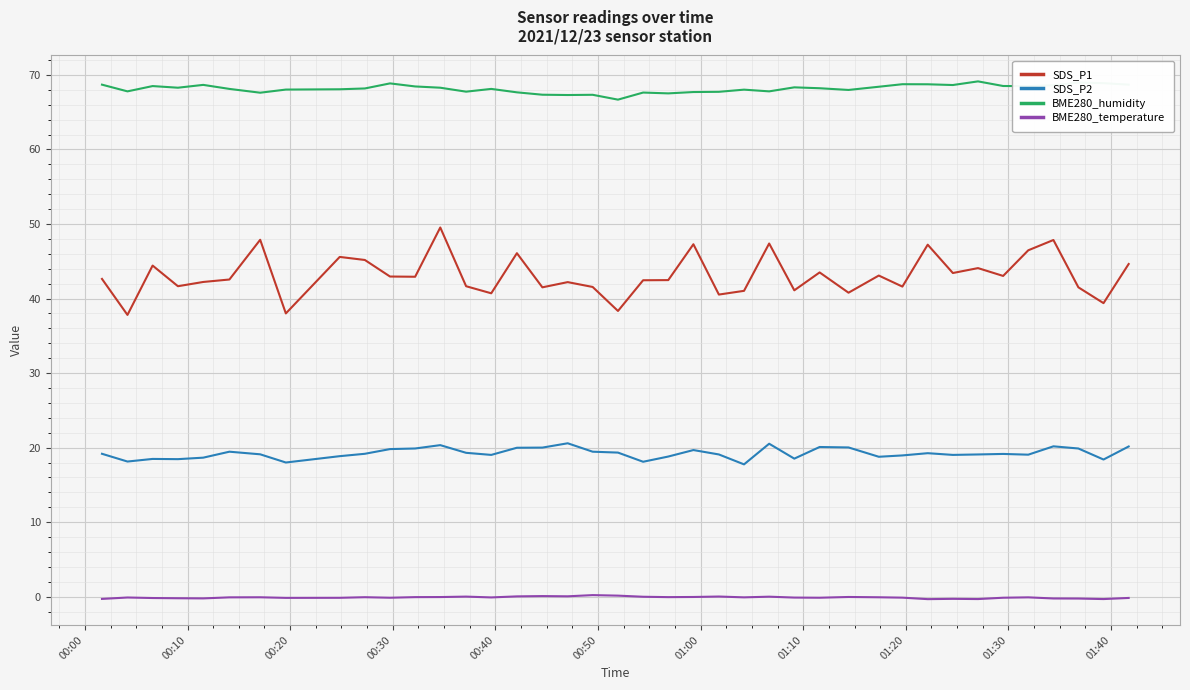

True or false: BME280_temperature and BME280_humidity cross at least once.

False